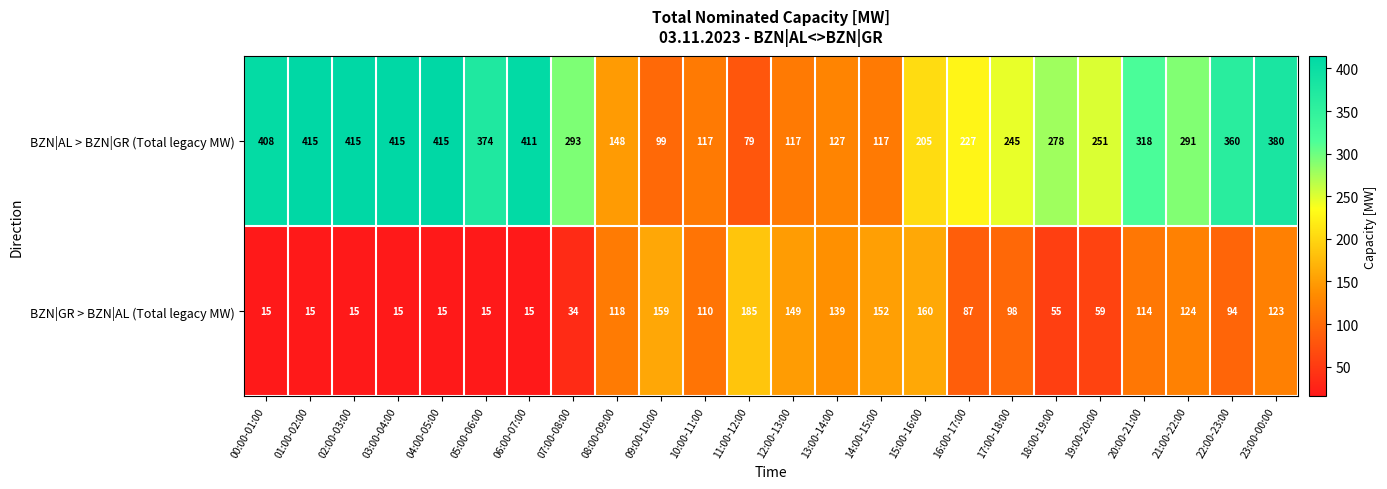

Read the BZN|AL > BZN|GR (Total legacy MW) value at 05:00-06:00.

374